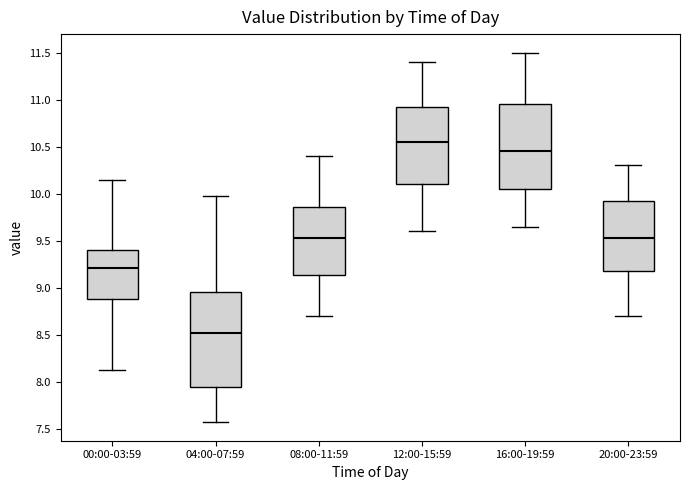

Comparing the boxes themselves (not the whiskers), which one is the tallest?

04:00-07:59